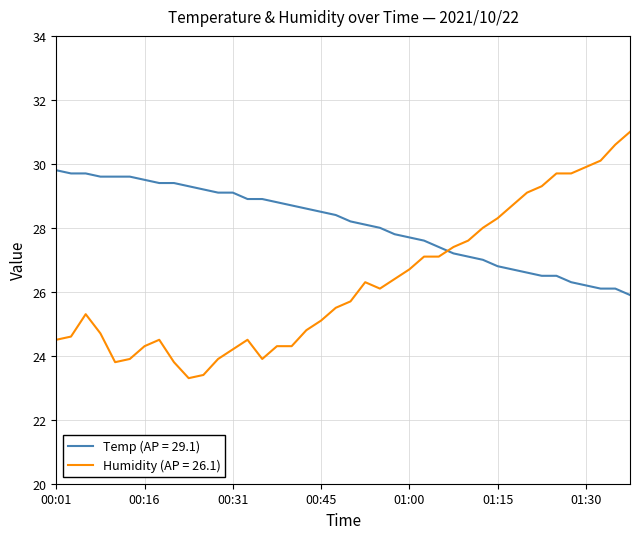

Which series has the largest range (max minus min)?

Humidity (AP = 26.1)